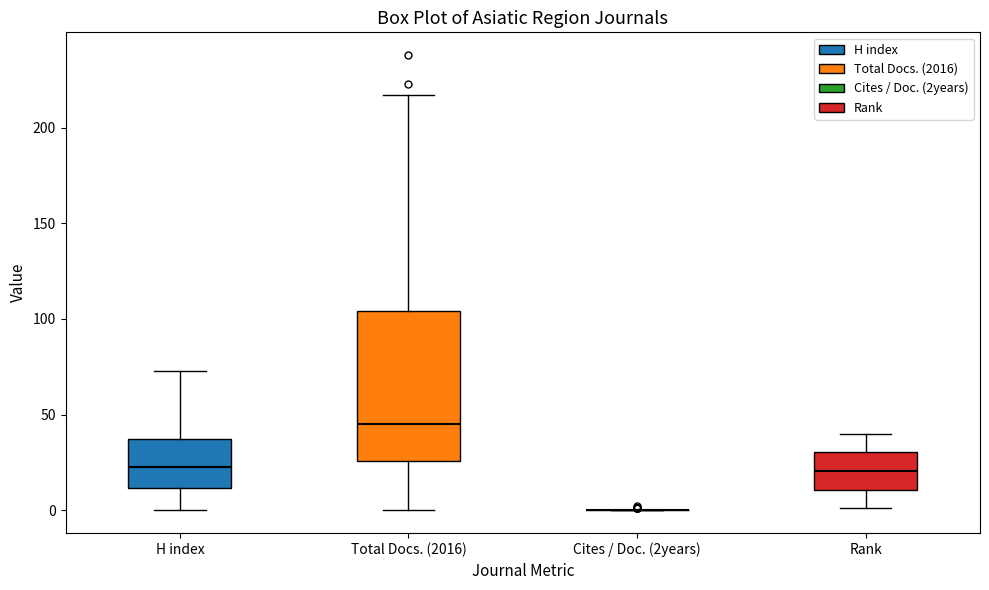

Reading left to right, transcribe this box plot: for each box, give where its median line is, the range the box spans, and where its two whiskers end, as read against the y-axis. The values are not printed on the chart, so give them approximately, as read against the axis.

H index: median 25, box 10 to 35, whiskers 0 to 75
Total Docs. (2016): median 45, box 25 to 105, whiskers 0 to 215
Cites / Doc. (2years): box collapsed to a line at 0, whiskers 0 to 0
Rank: median 20, box 10 to 30, whiskers 0 to 40